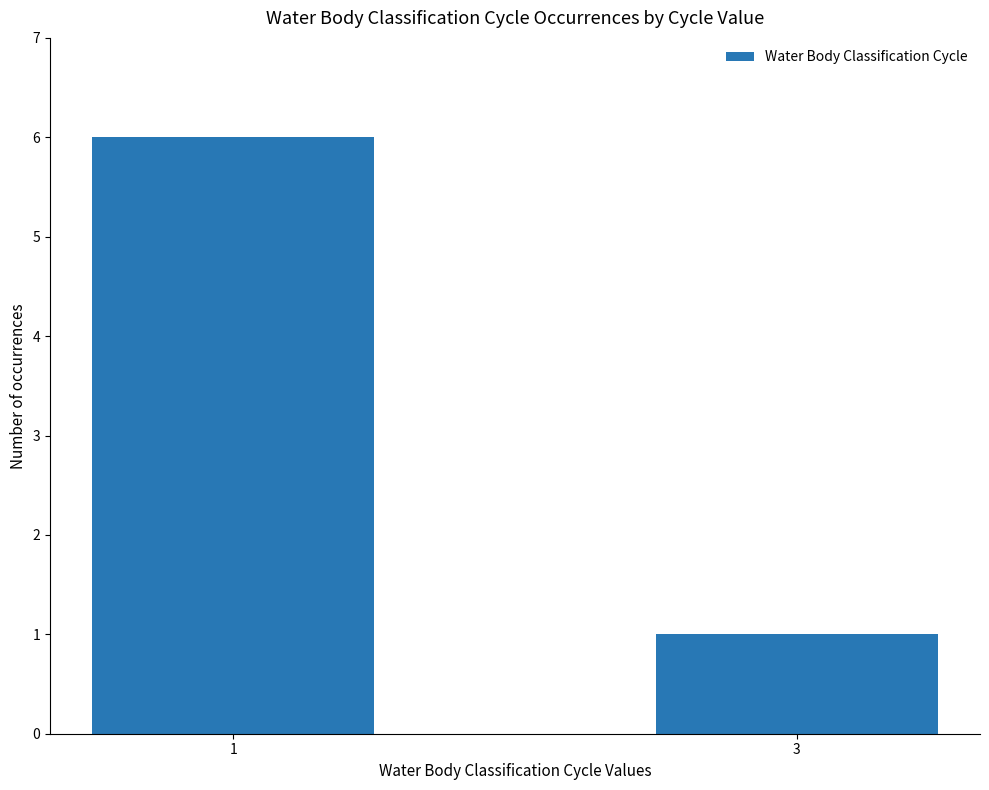

How many bars are there in total?

2